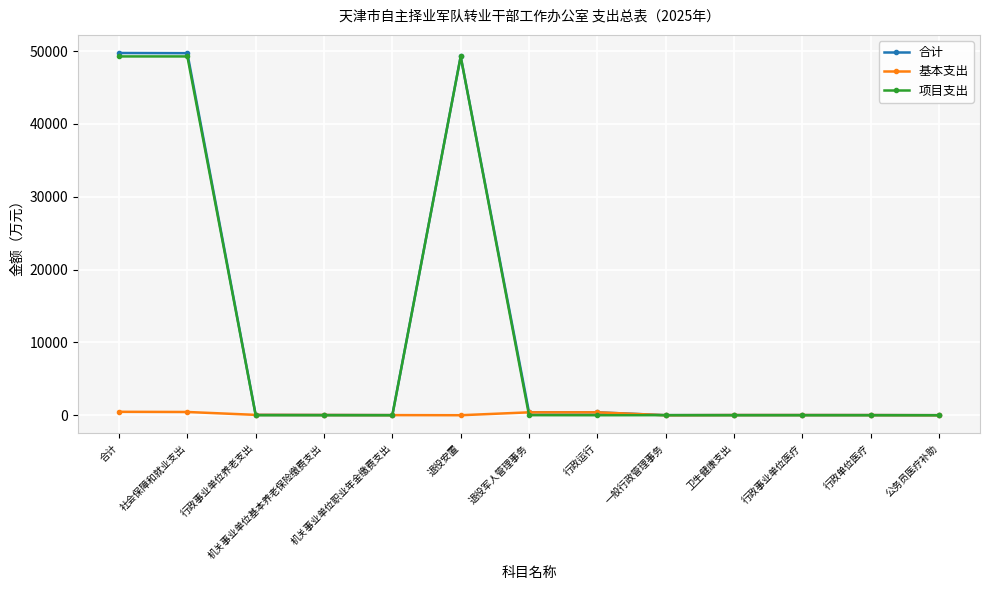

How many series are shown in this chart?

3